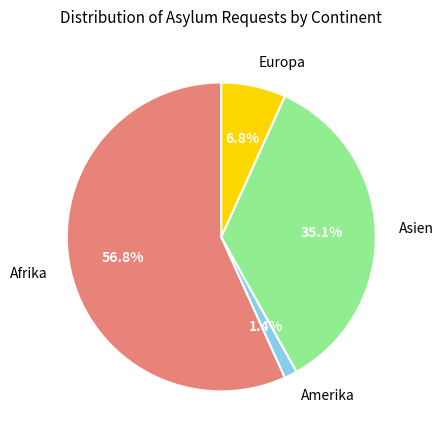

Count the number of slices in the pie.

4